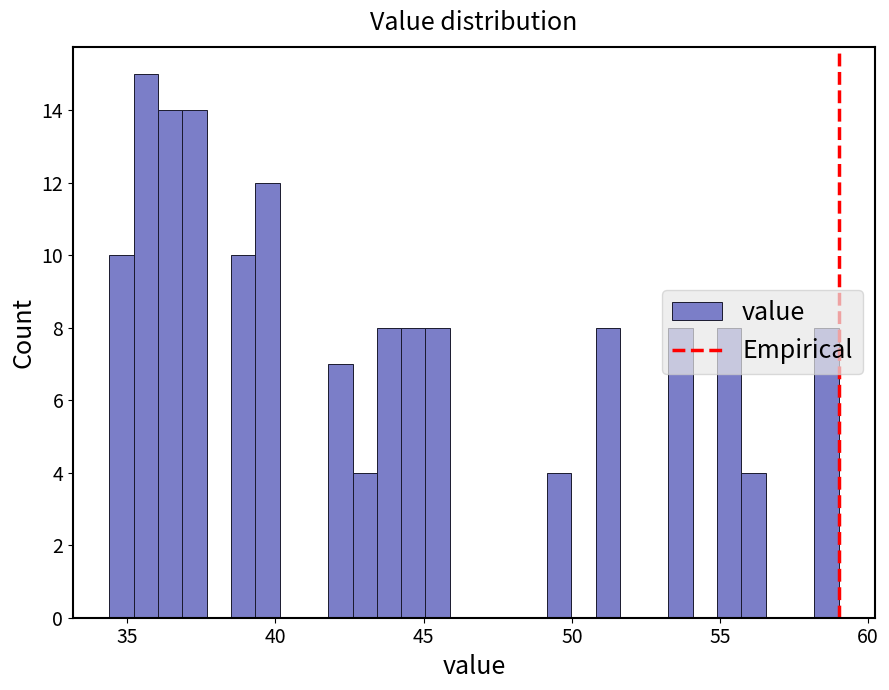

Around what value on the x-axis is the tallest bar? Give the approximate position of its centre, as read against the axis.

35.5